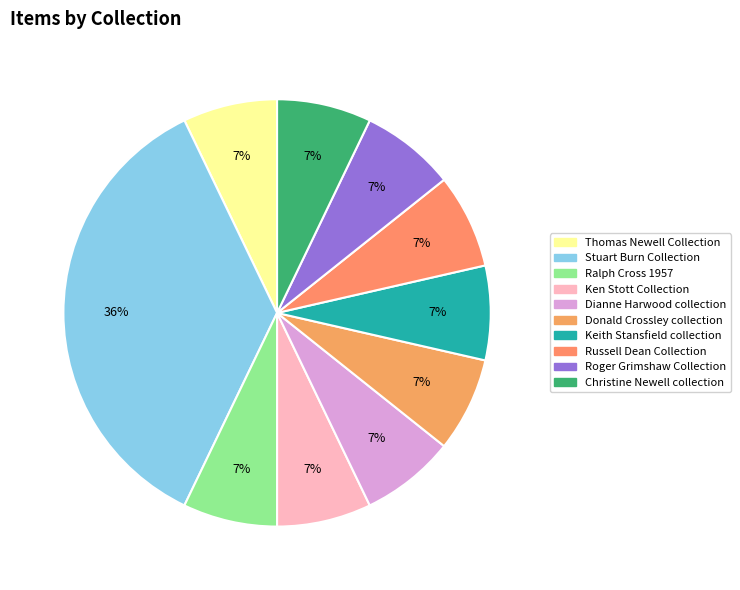

To the nearest percent, what portion does Ralph Cross 1957 represent?

7%